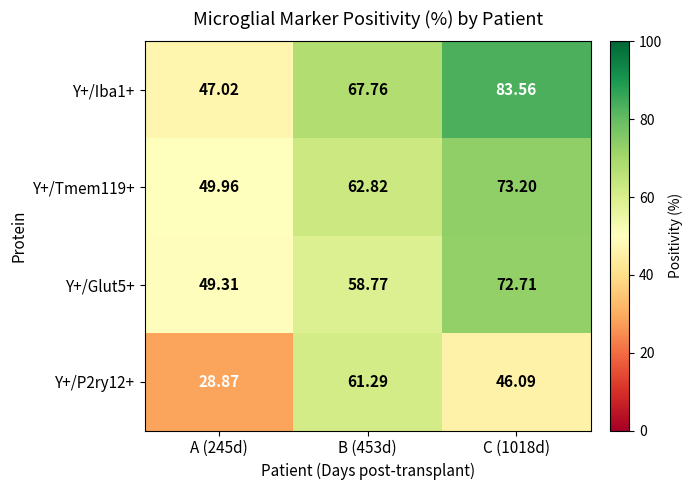

How many distinct data groups are displayed?

4